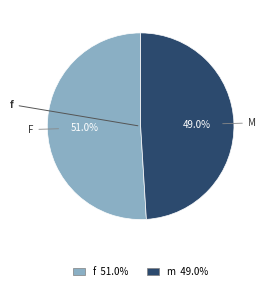

To the nearest percent, what is the difference between the largest and smallest slice percentages?

2%